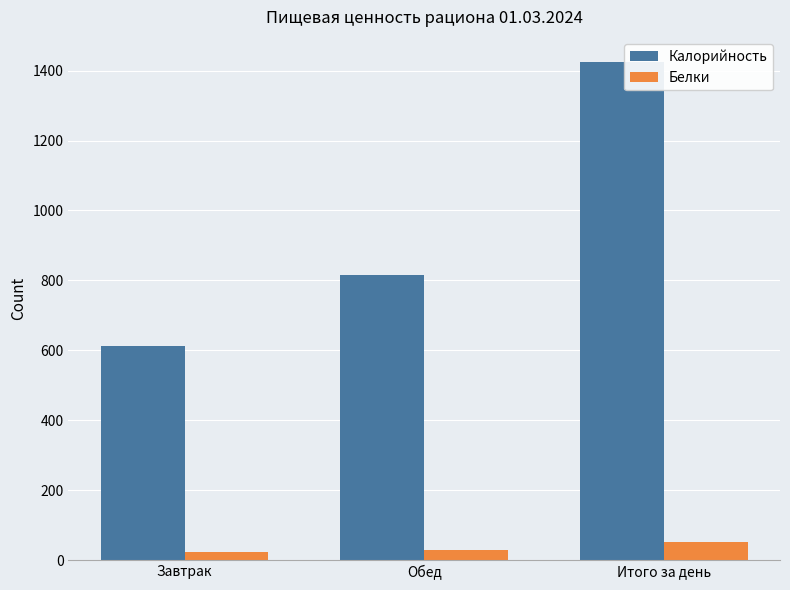

What is the sum of all Калорийность values?

2850.6